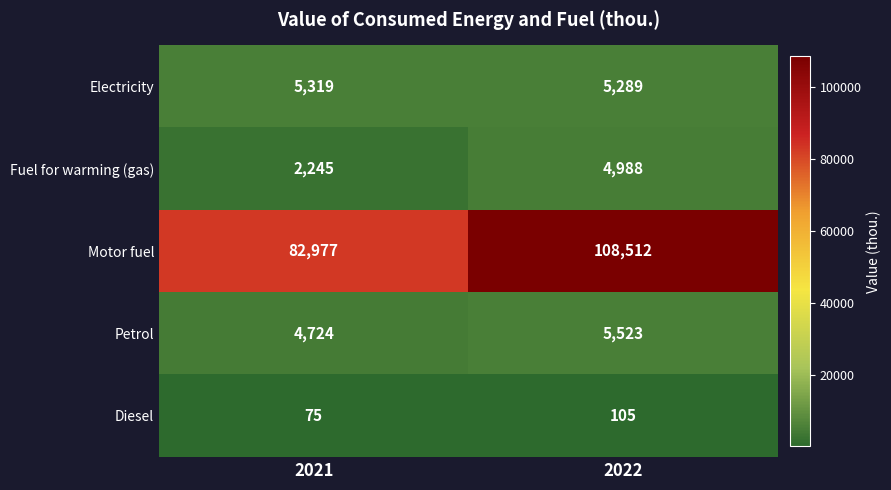

What is the difference between the highest and lowest values at 2021?

82902